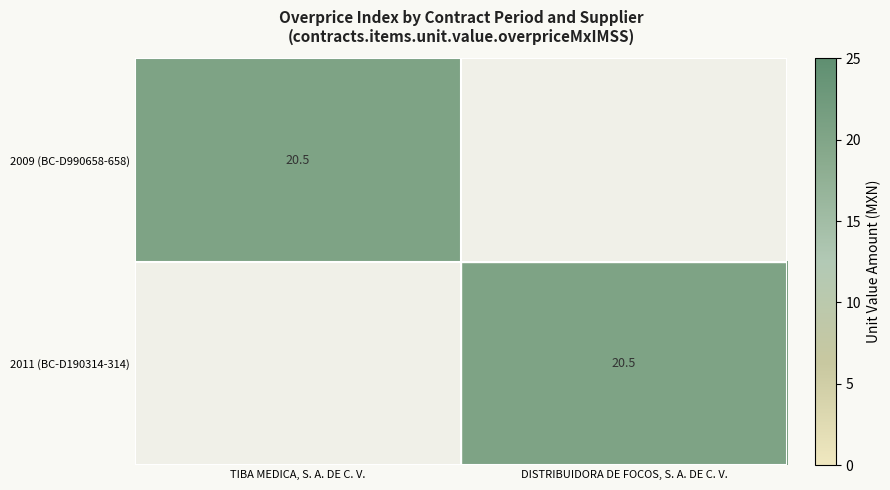

The 2011 (BC-D190314-314) series shows 28.6 at DISTRIBUIDORA DE FOCOS, S. A. DE C. V.. True or false?

False